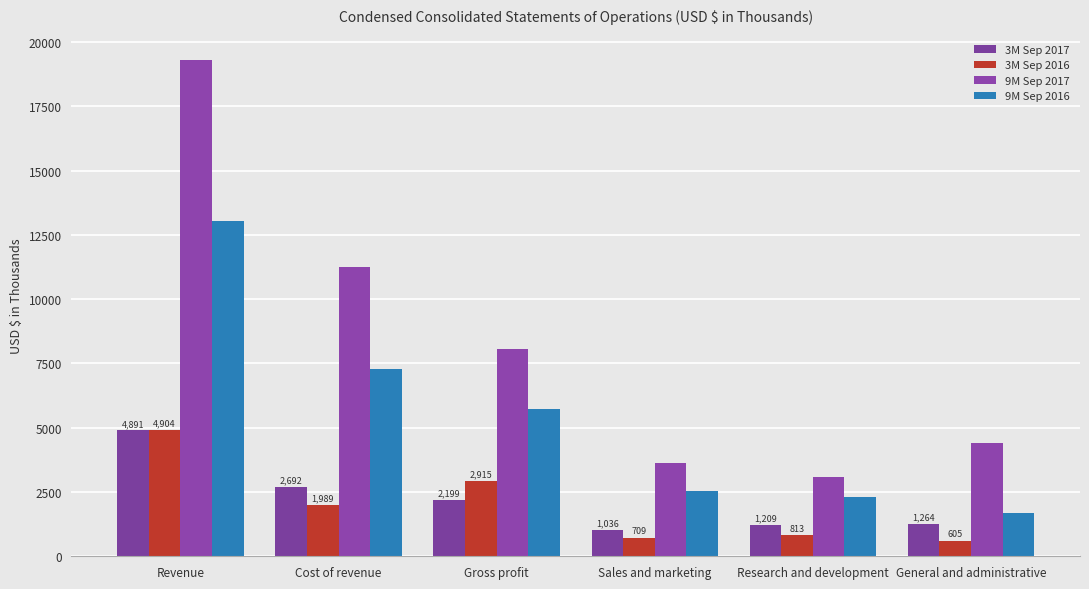

Is the value of 3M Sep 2016 at General and administrative greater than the value of 9M Sep 2017 at Research and development?

No